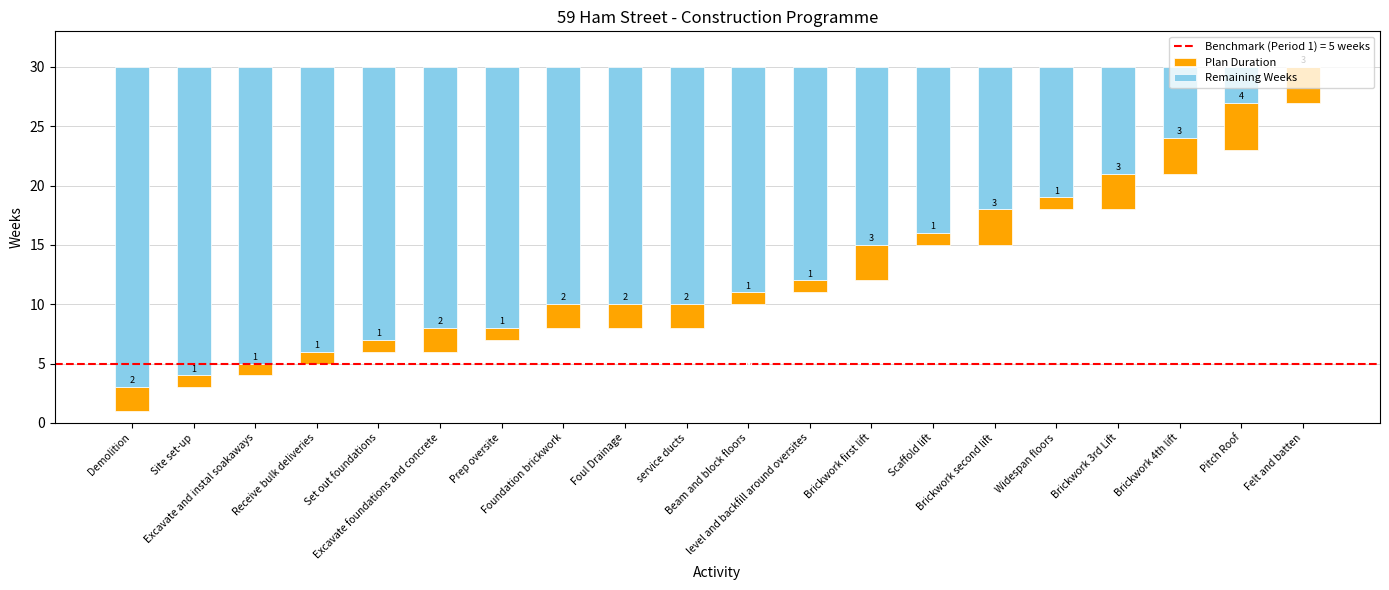

Rank the categories by Plan Duration value from lowest to highest.

Site set-up, Excavate and instal soakaways, Receive bulk deliveries, Set out foundations, Prep oversite, Beam and block floors, level and backfill around oversites, Scaffold lift, Widespan floors, Demolition, Excavate foundations and concrete, Foundation brickwork, Foul Drainage, service ducts, Brickwork first lift, Brickwork second lift, Brickwork 3rd Lift, Brickwork 4th lift, Felt and batten, Pitch Roof